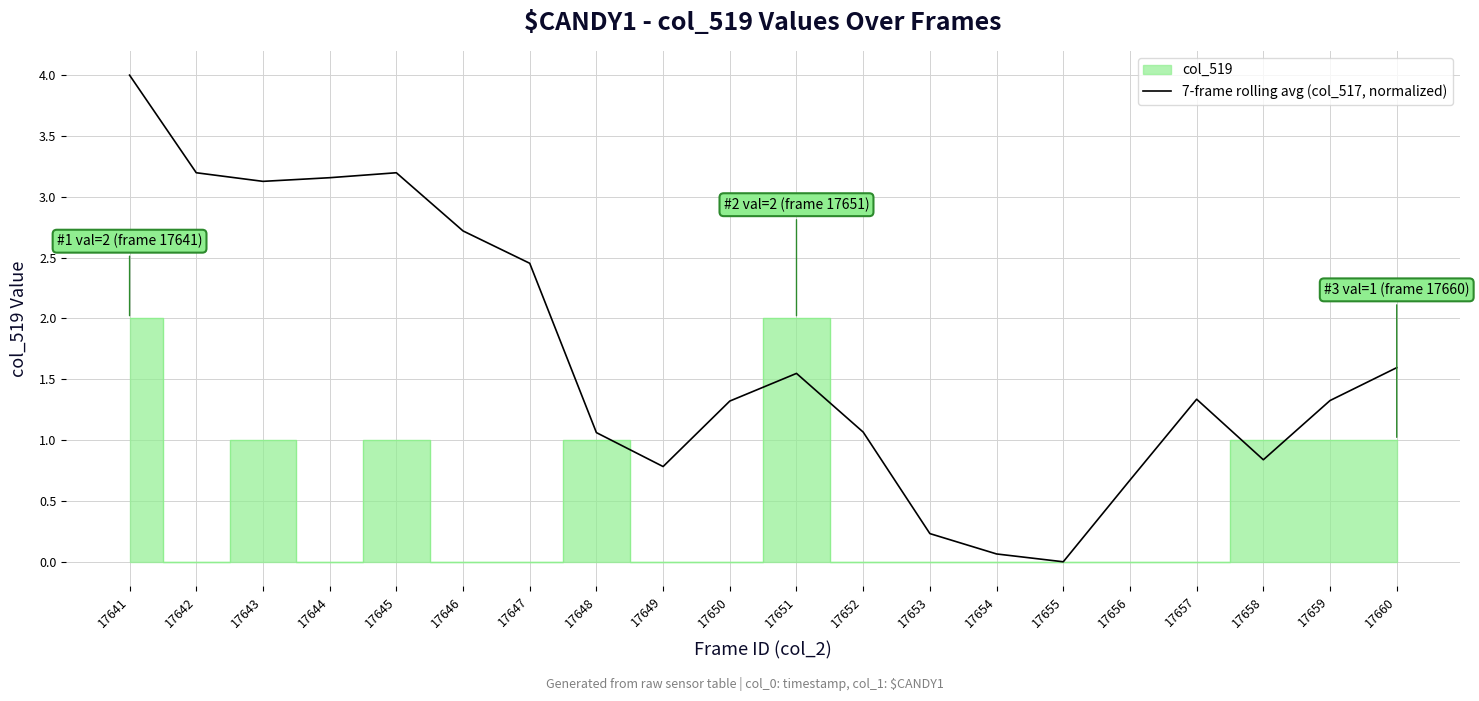

True or false: the data shows 6.0 at 17641.

False